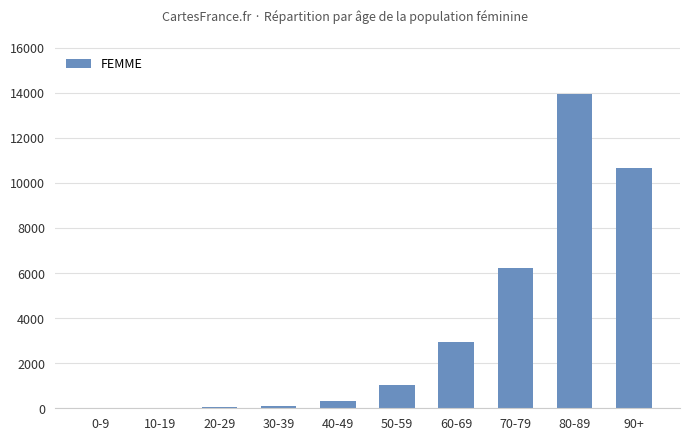

Approximately how many times larger is the value at 60-69 compared to 50-59?

2.8